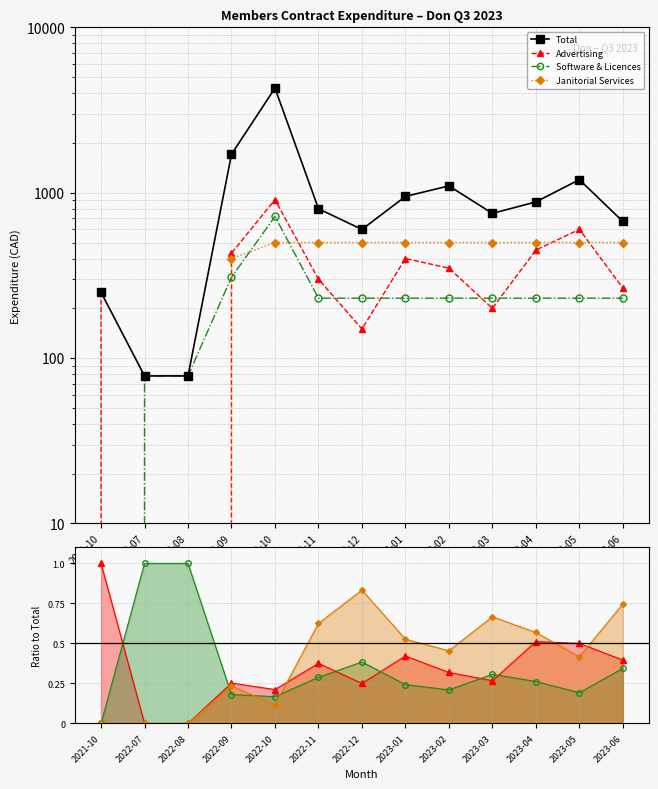

Reading left to right, list all the values displayed in this chart.

Total: 250.0	78.0	78.0	1708.4	4295.2	800.0	600.0	950.0	1100.0	750.0	880.0	1200.0	670.0
Advertising: 250.0	0.0	0.0	430.8	908.6	300.0	150.0	400.0	350.0	200.0	450.0	600.0	265.0
Software & Licences: 0.0	78.0	78.0	308.2	718.4	230.3	230.3	230.3	230.3	230.3	230.3	230.3	230.3
Janitorial Services: 0.0	0.0	0.0	400.0	500.0	500.0	500.0	500.0	500.0	500.0	500.0	500.0	500.0